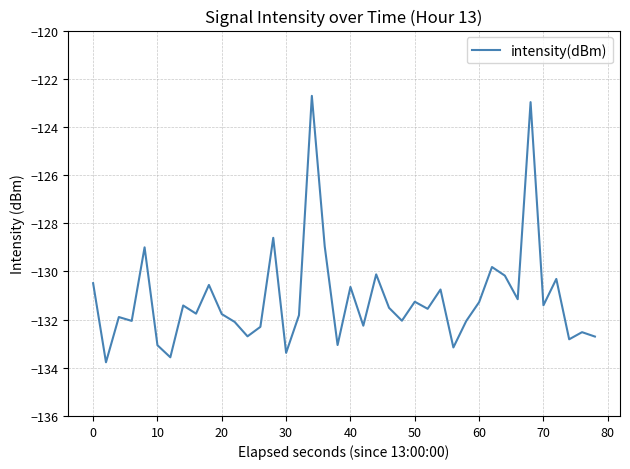

True or false: there are more than 1 points higher than both neighbors.

True